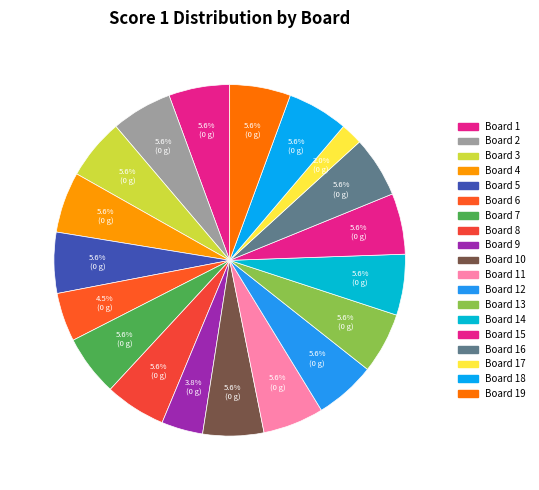

Which category has the smallest portion of the pie?

Board 17